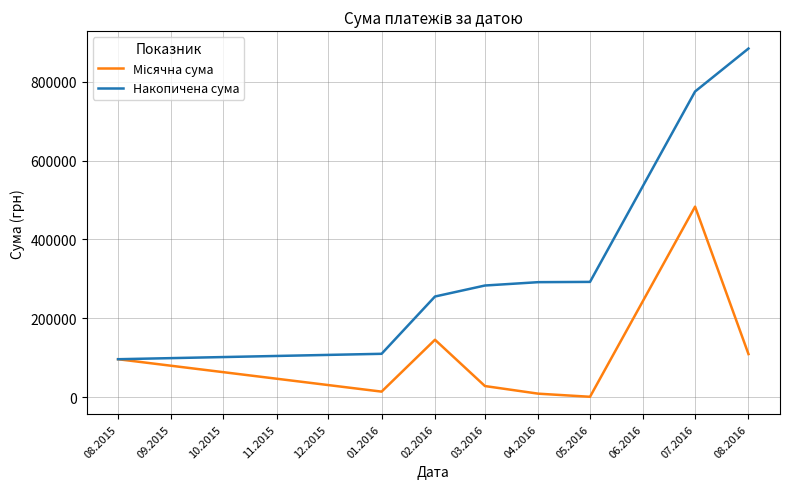

Does the chart have visible grid lines?

Yes